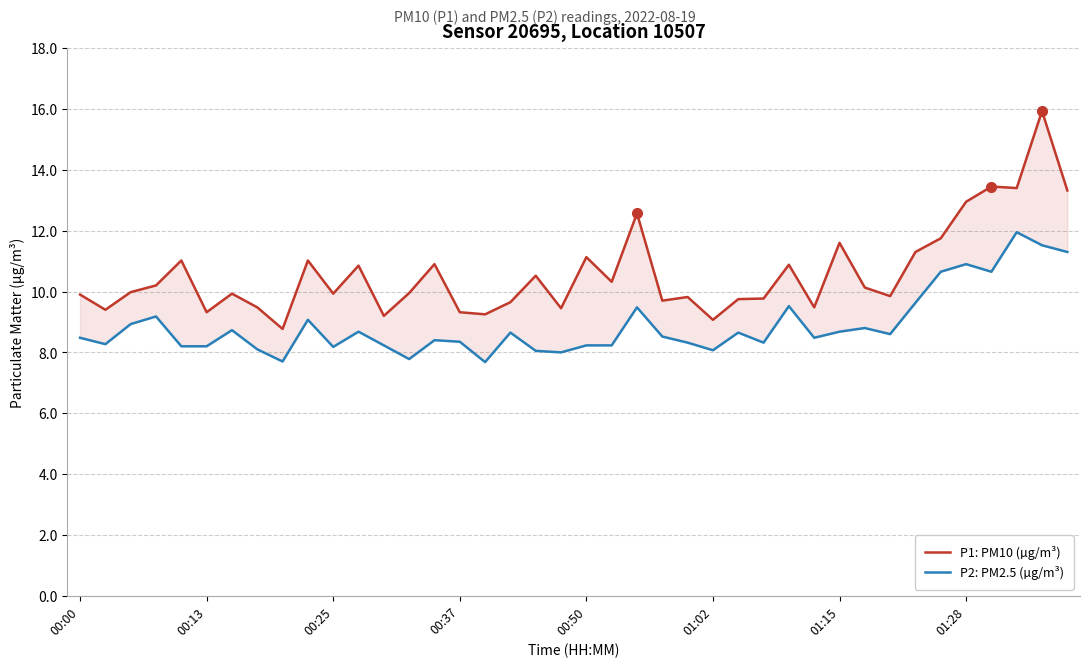

What is the greatest value displayed?

15.9